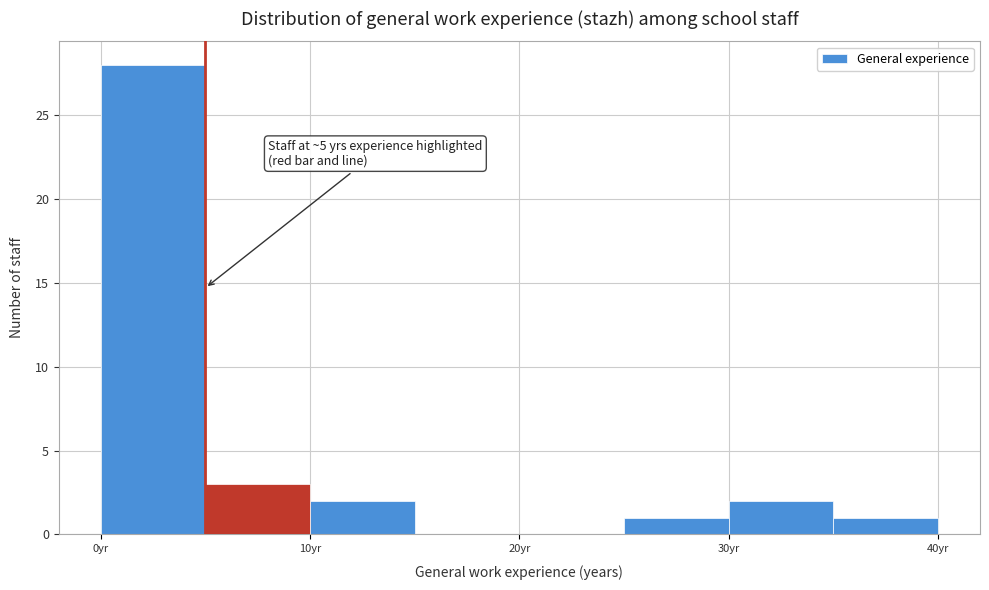

Over which range of the x-axis is the bar tallest?

0 to 5